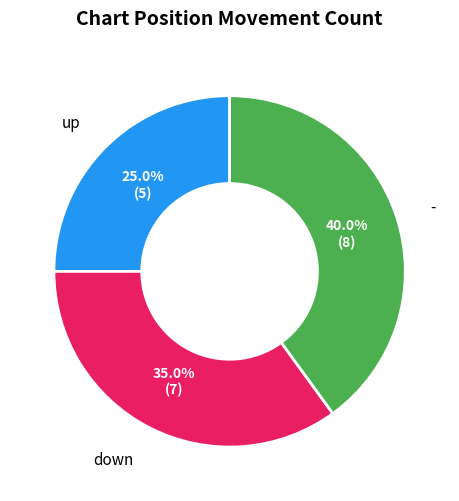

To the nearest percent, what percentage of the pie is down?

35%